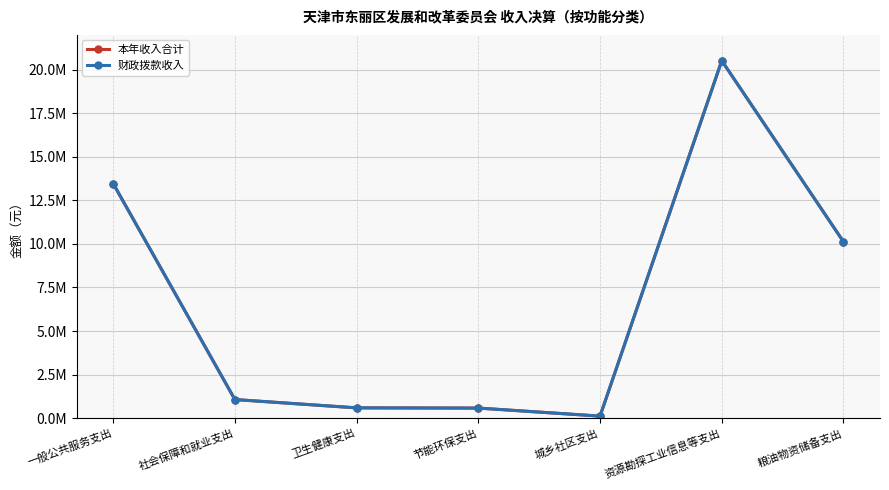

What is the label of the 4th point from the right?

节能环保支出